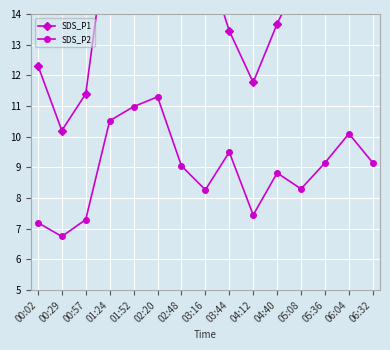

True or false: SDS_P1 has a value of 17.2 at 01:24.

True